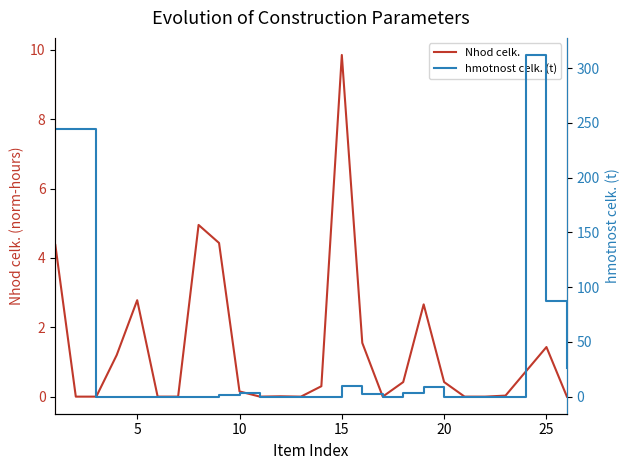

Rank the series by their average value, from highest to lowest.

hmotnost celk. (t), Nhod celk.